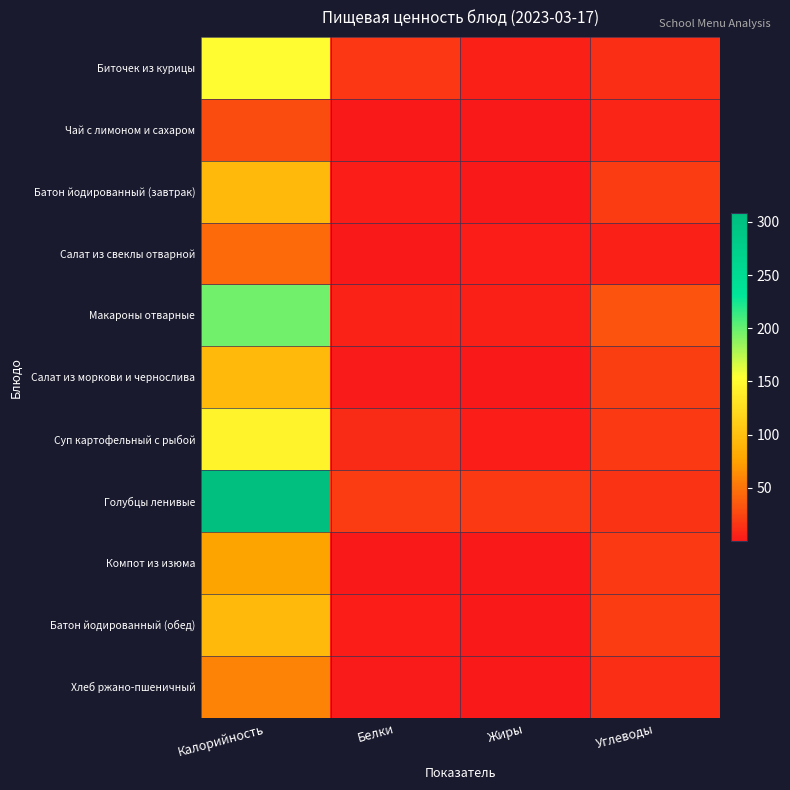

What is the difference between the highest and lowest values at Углеводы?

28.2